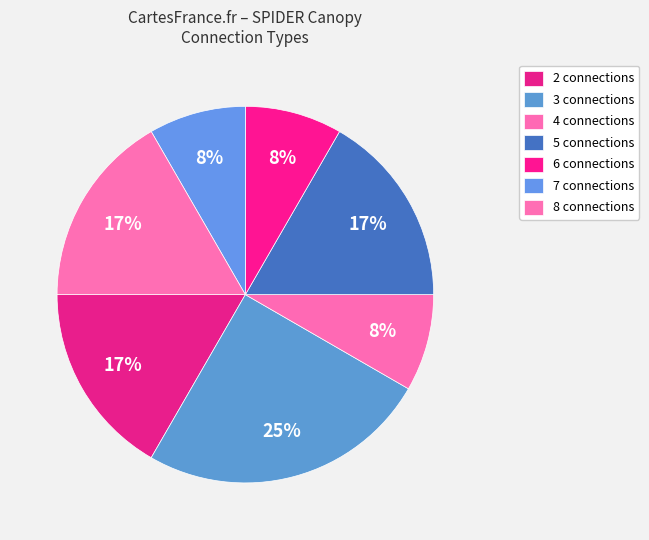

Does any single category account for the majority?

No